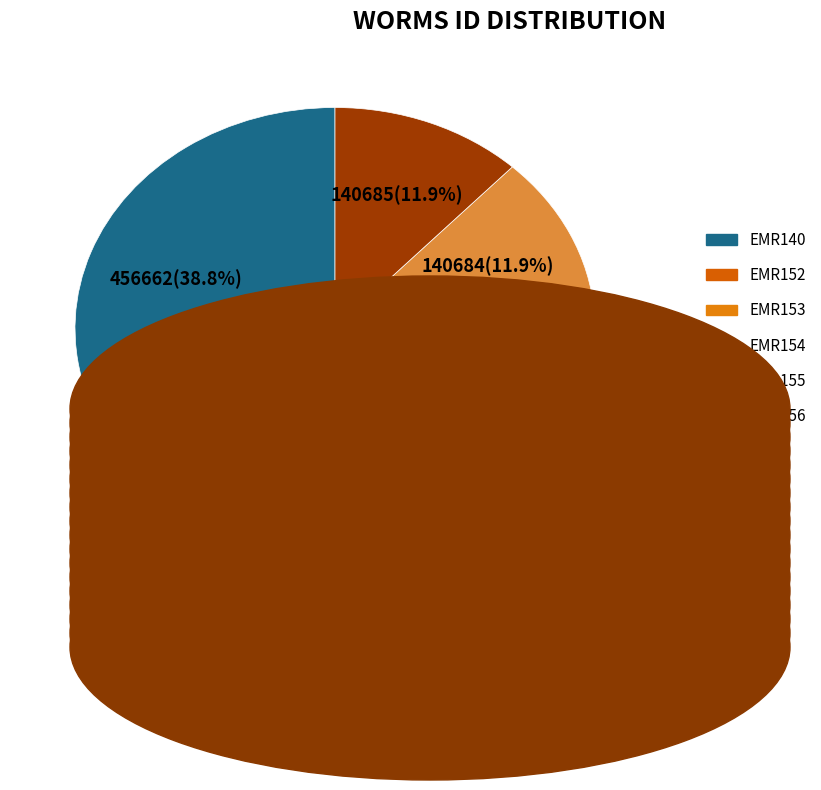

Between EMR154 and EMR155, which is larger?

EMR155